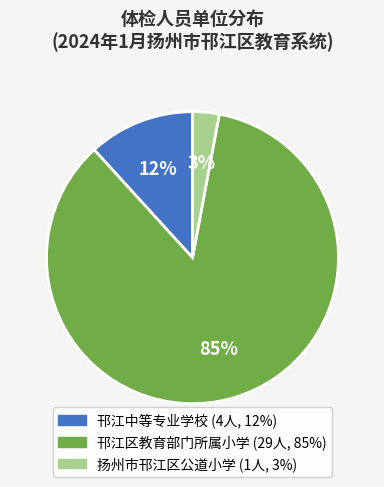

Which has a higher value, 邗江中等专业学校 or 邗江区教育部门所属小学?

邗江区教育部门所属小学